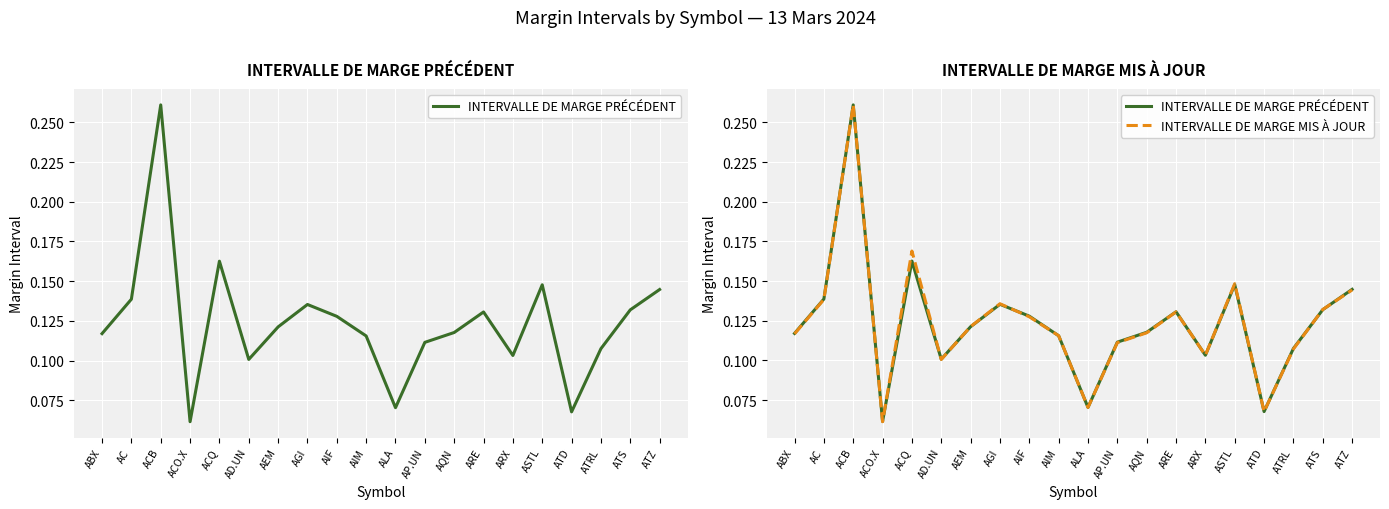

Is this an area chart (filled region under the line)?

No